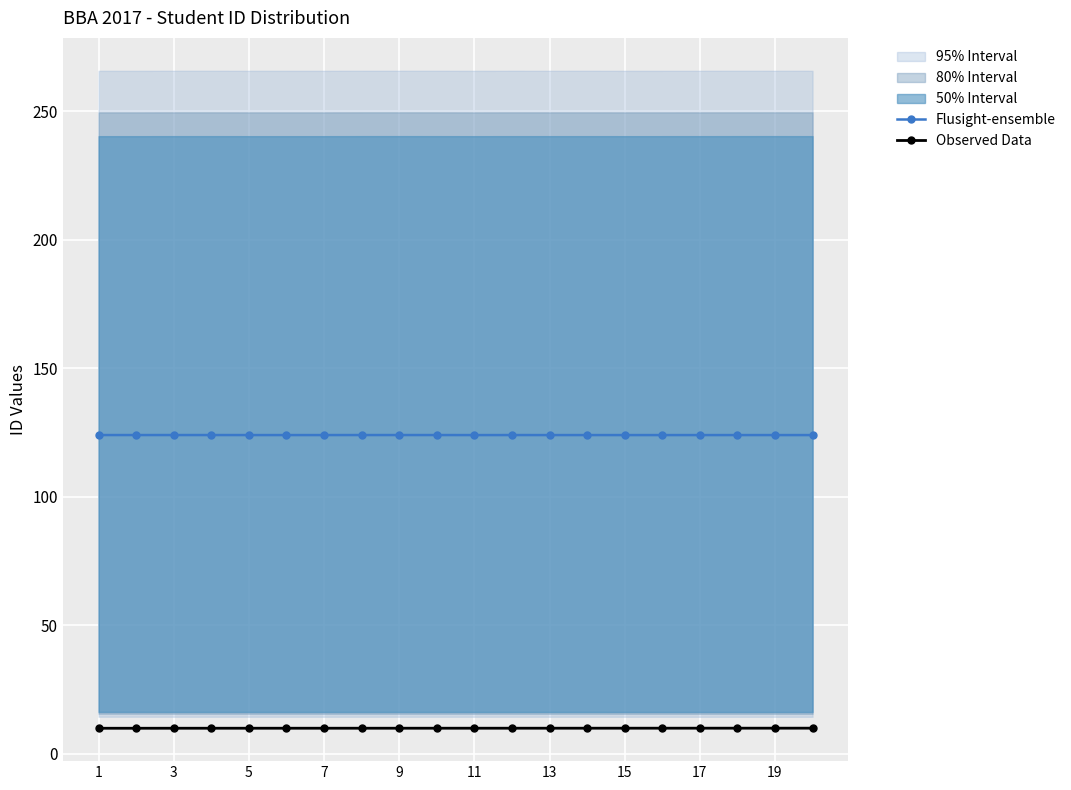

What is the minimum value for Flusight-ensemble?

124.0